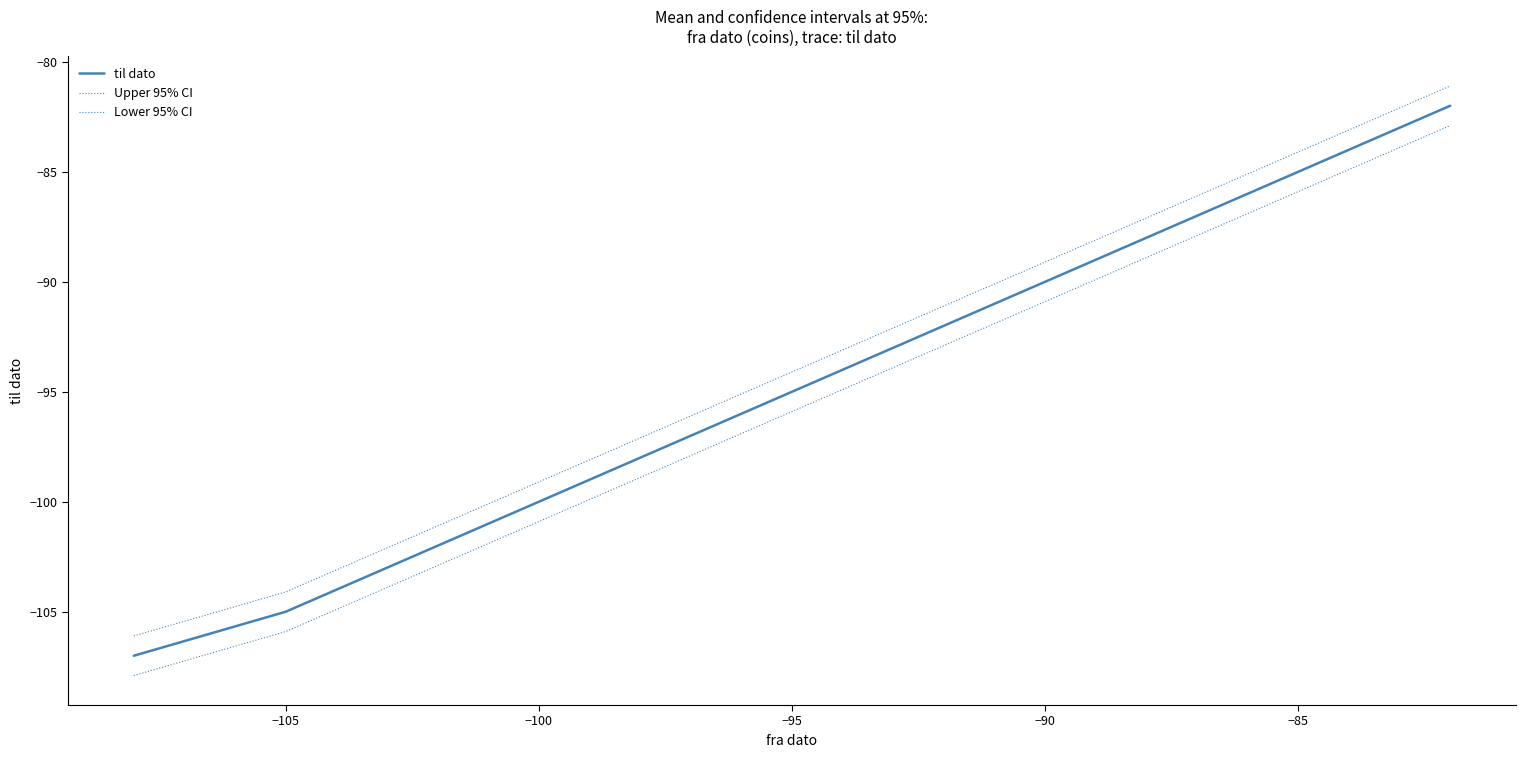

What is the smallest value displayed?

-107.9